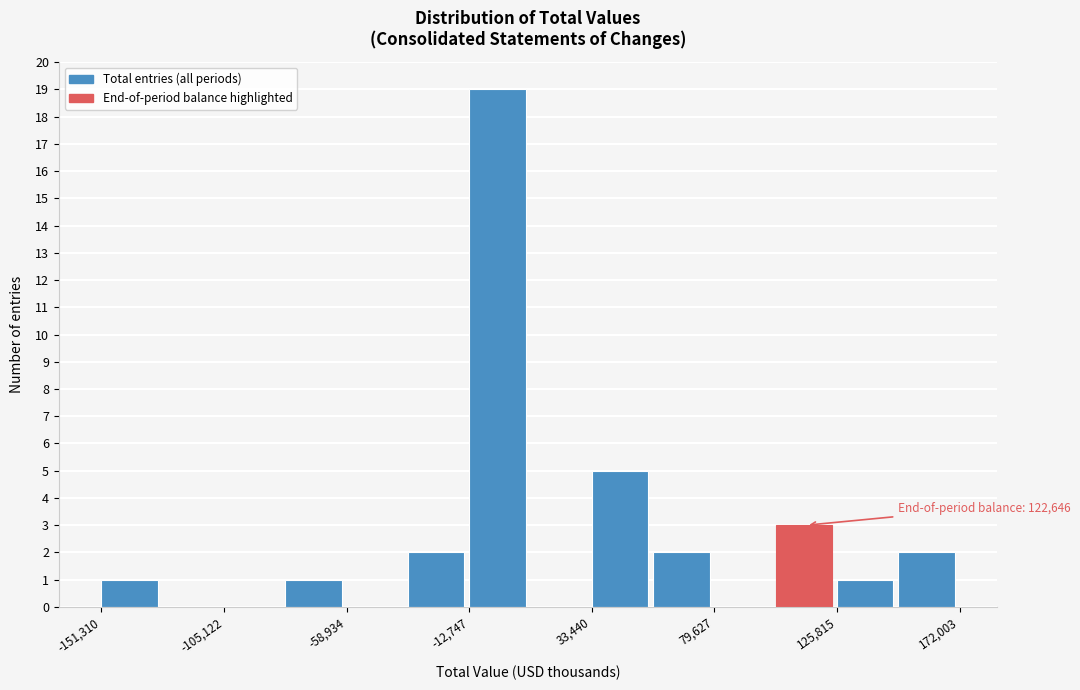

Which range on the x-axis has the tallest bar?

-15000 to 10000